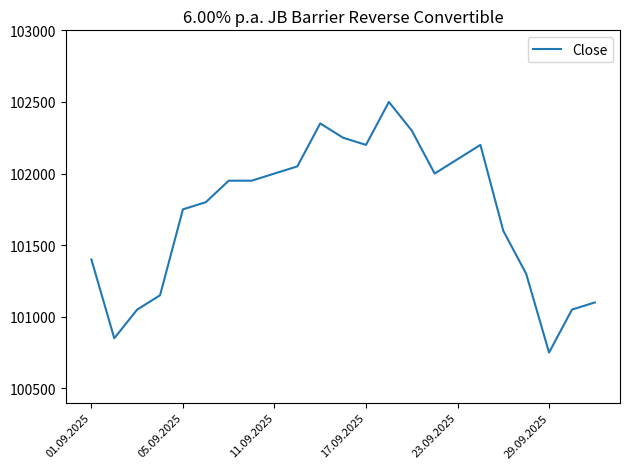

What is the minimum value shown in the chart?

100750